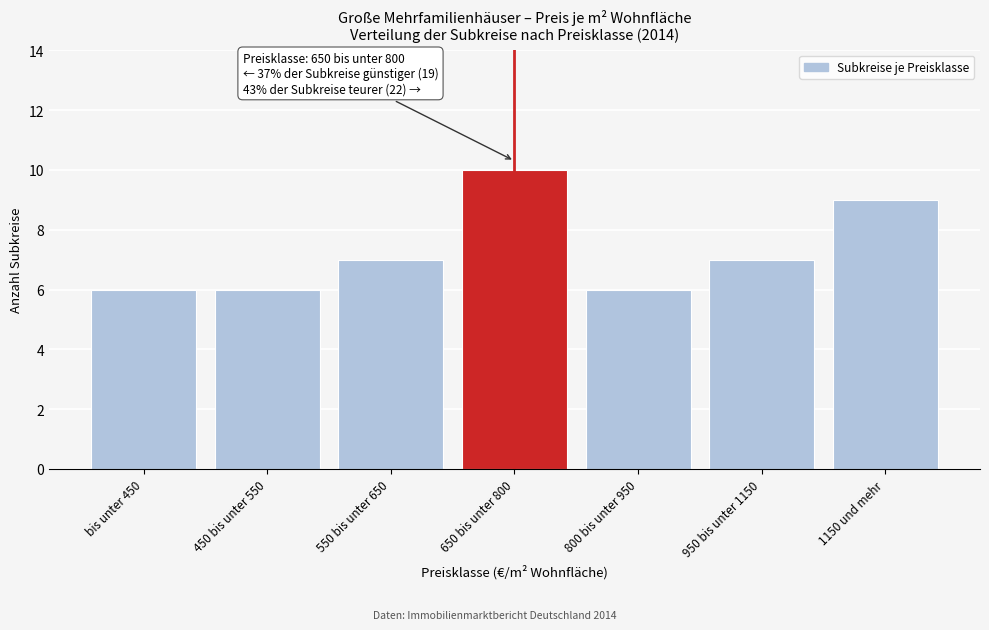

Reading left to right, list all the values displayed in this chart.

bis unter 450=6	450 bis unter 550=6	550 bis unter 650=7	650 bis unter 800=10	800 bis unter 950=6	950 bis unter 1150=7	1150 und mehr=9